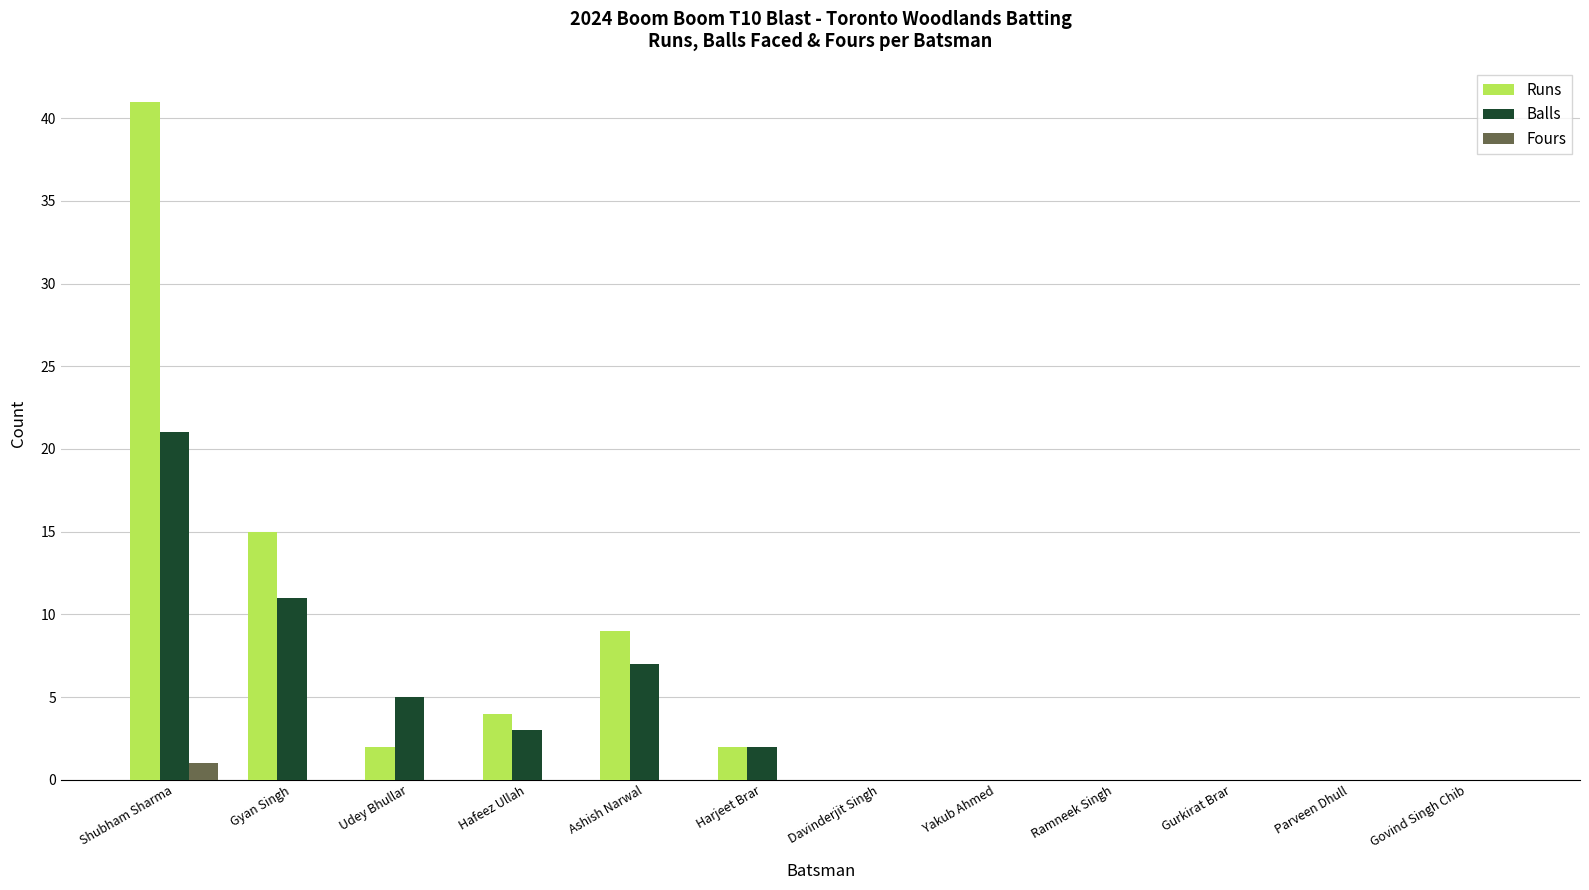

Which series has the largest total across all categories?

Runs